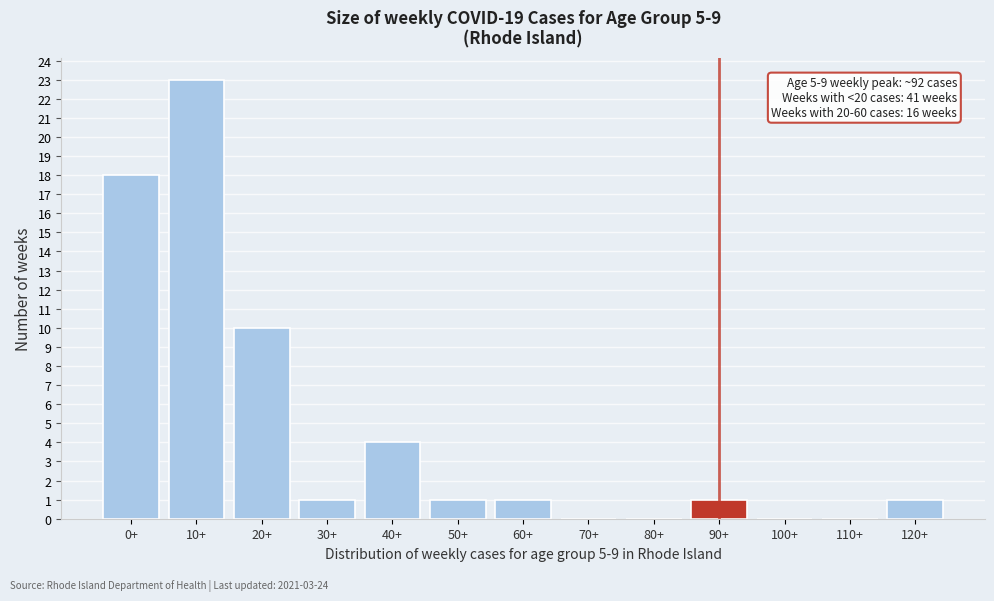

Reading left to right, transcribe all the data shown in this chart.

0+=18	10+=23	20+=10	30+=1	40+=4	50+=1	60+=1	70+=0	80+=0	90+=1	100+=0	110+=0	120+=1